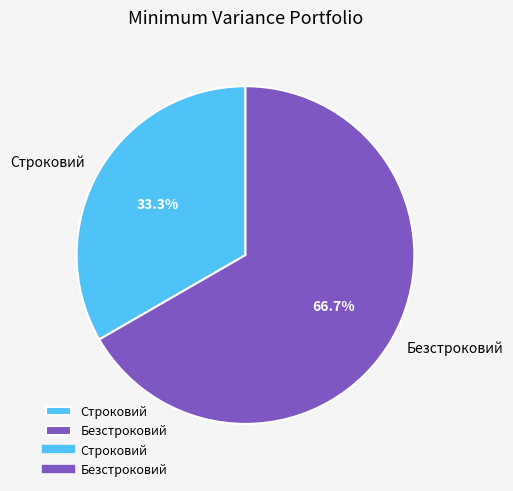

Approximately how many times larger is the value at Безстроковий compared to Строковий?

2.0